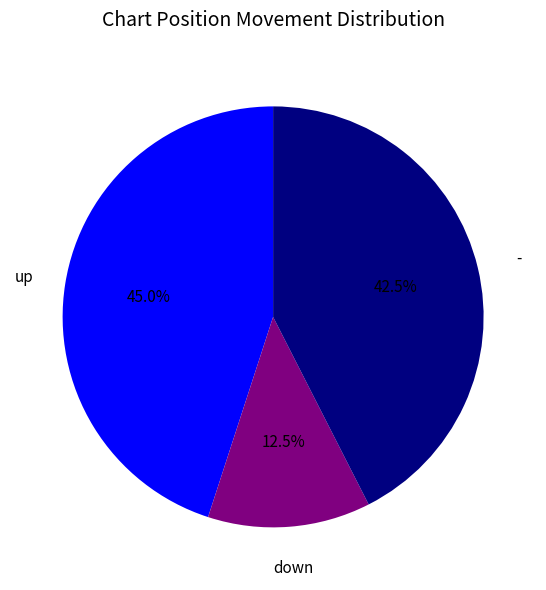

Does any single category account for the majority?

No